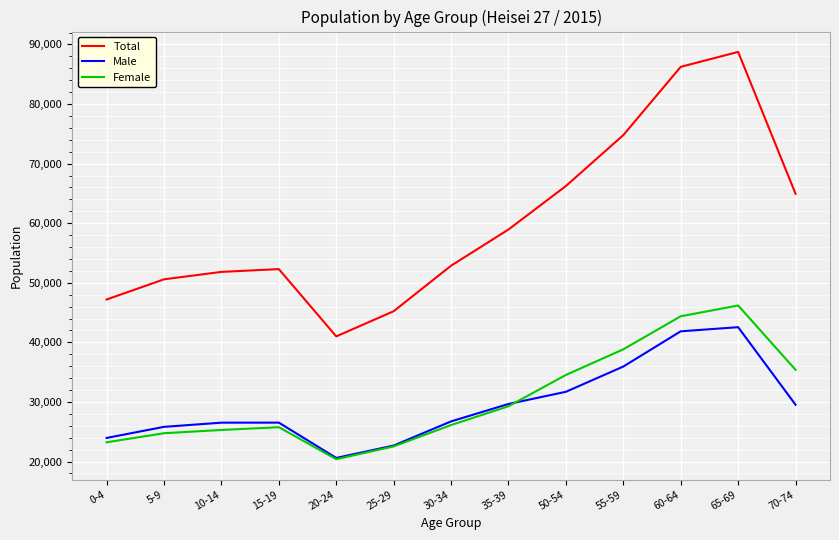

Where is Male nearest to the value 31581?

50-54